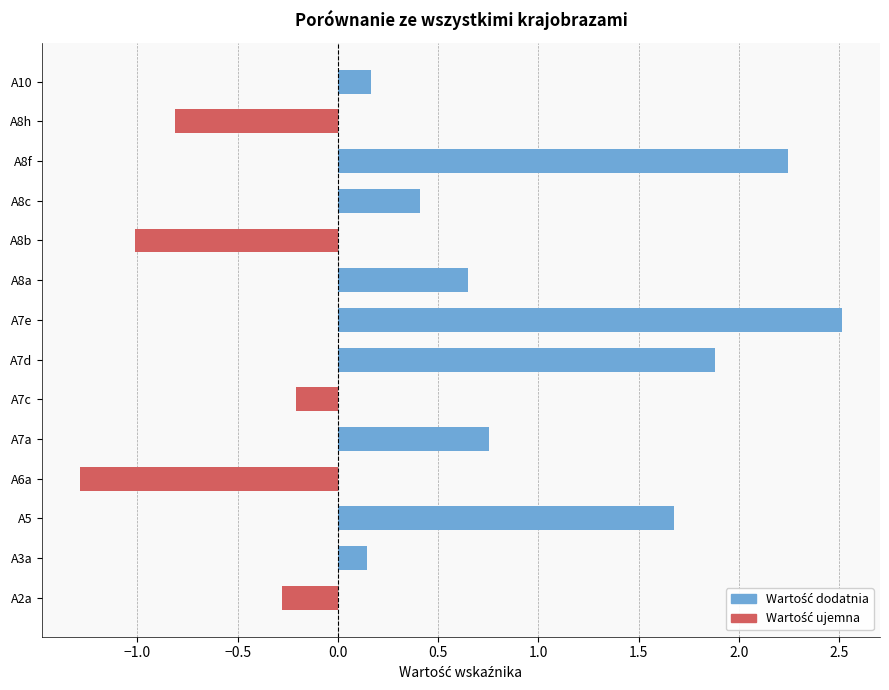

What is the difference between the highest and lowest values at A7e?

2.5